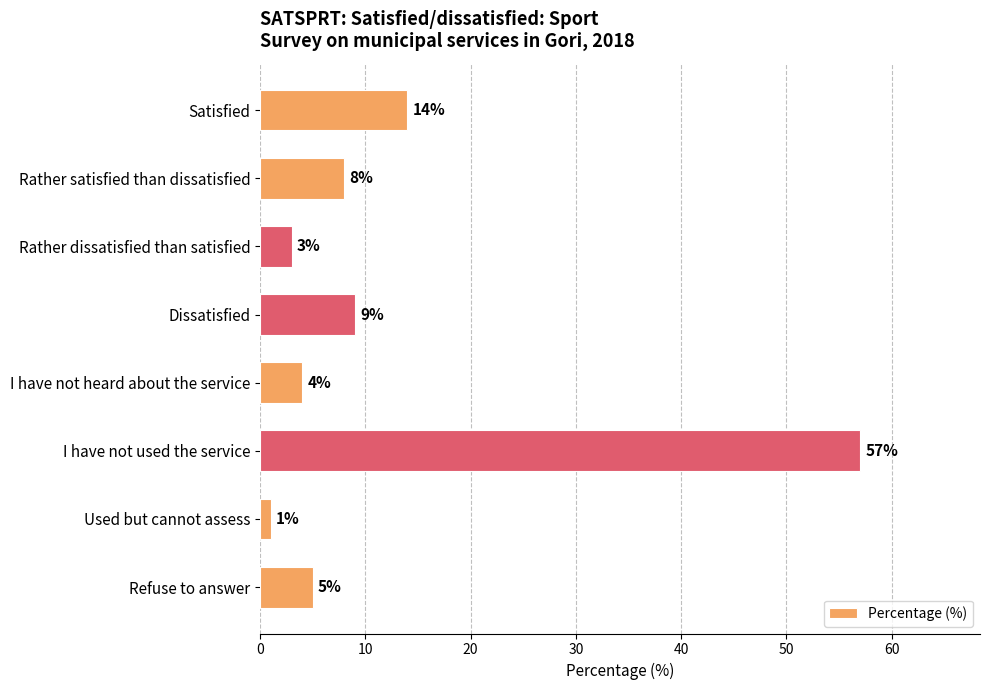

Which label corresponds to the largest value in the chart?

I have not used the service